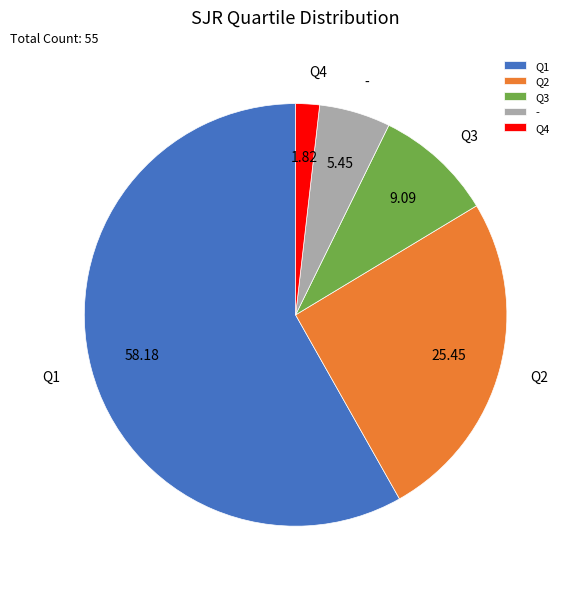

What is the ratio of the value at Q3 to the value at Q2?

0.4